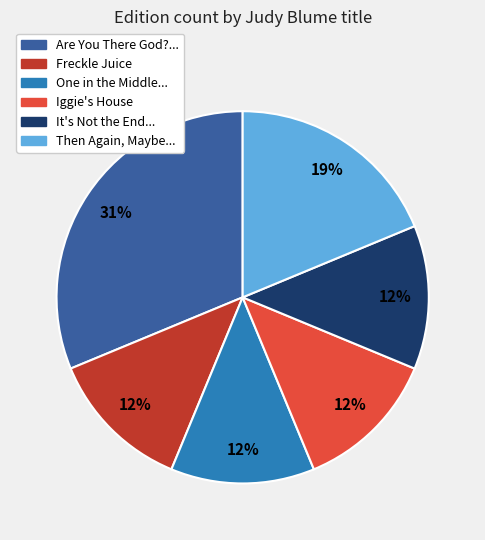

Which has a higher value, Are You There God?... or Iggie's House?

Are You There God?...